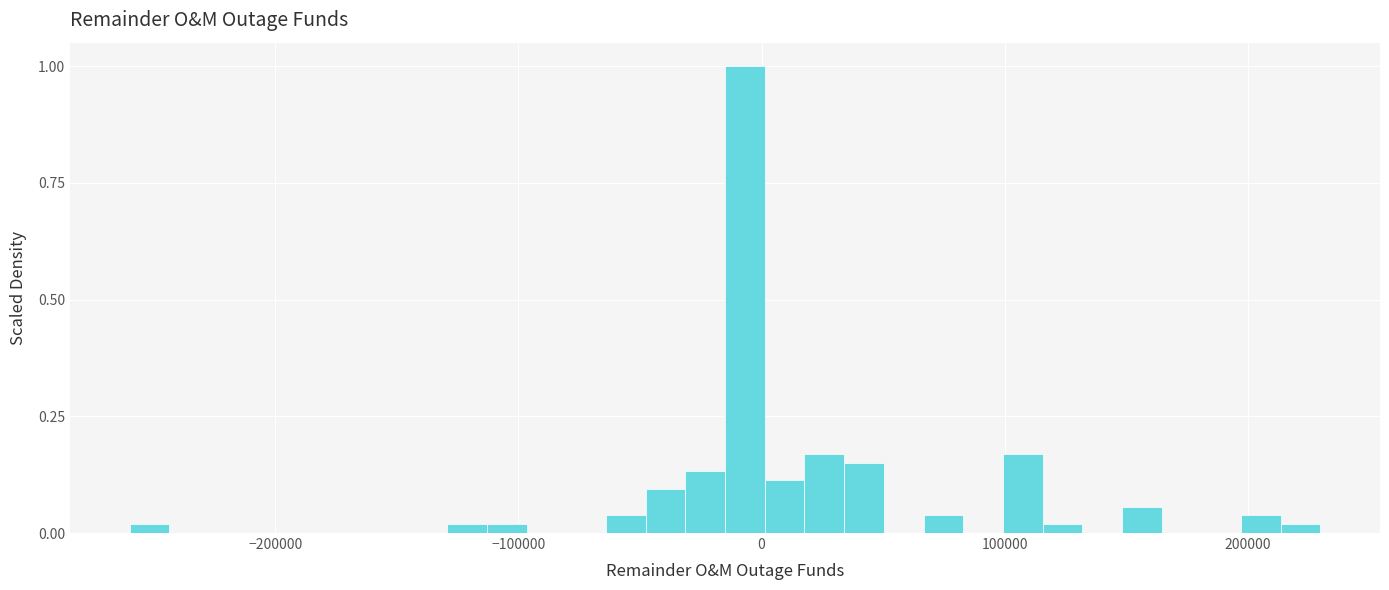

Read against the x-axis, roughly where is the centre of the tallest bar?

-10000